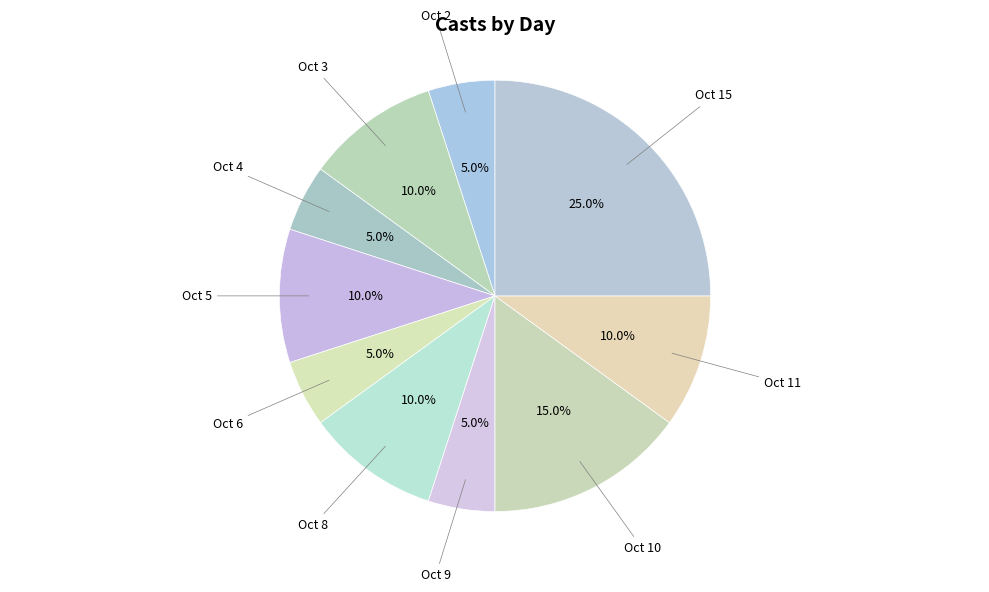

To the nearest percent, what is the average slice percentage?

10%